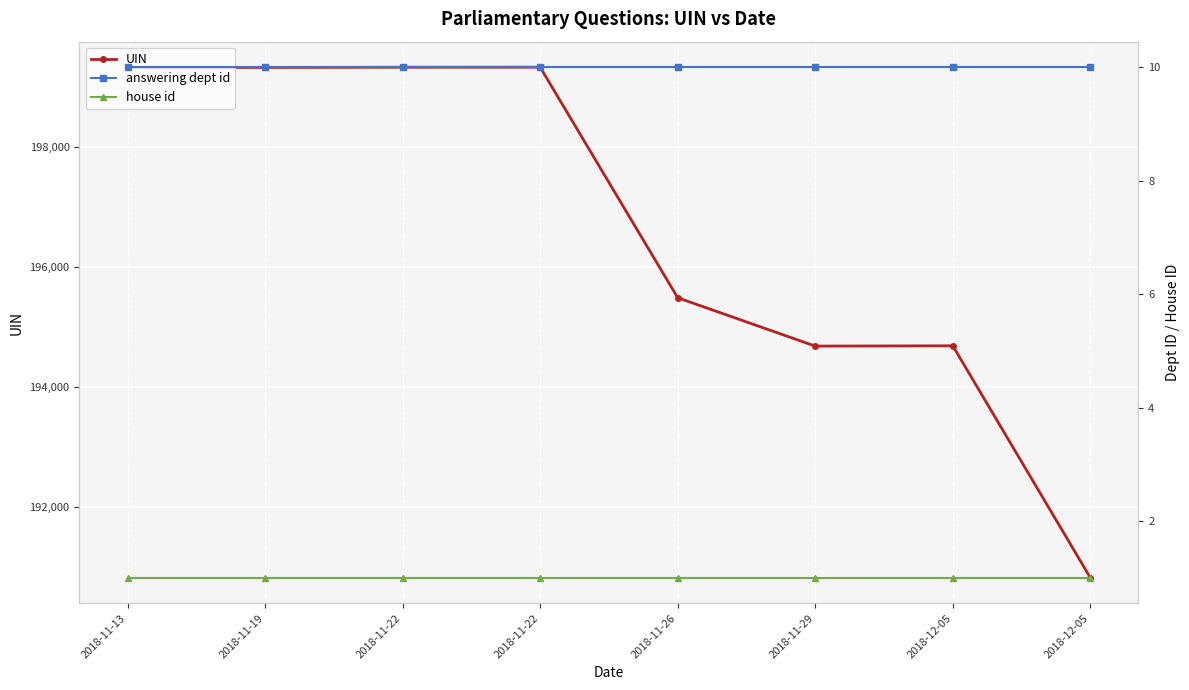

What is the minimum value shown in the chart?

1